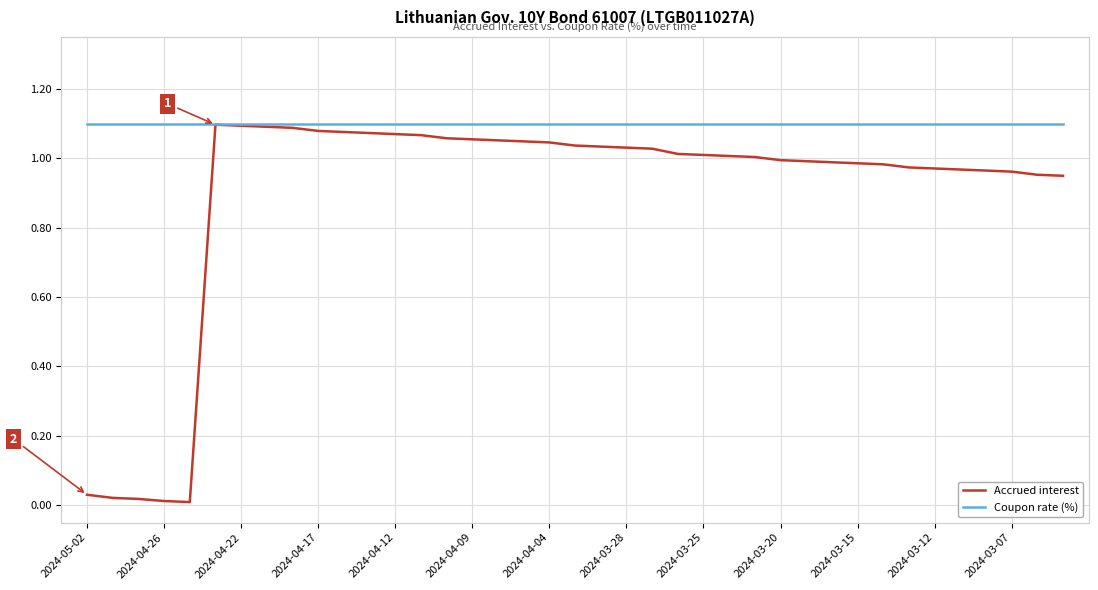

List the series in order of their overall mean, lowest first.

Accrued interest, Coupon rate (%)